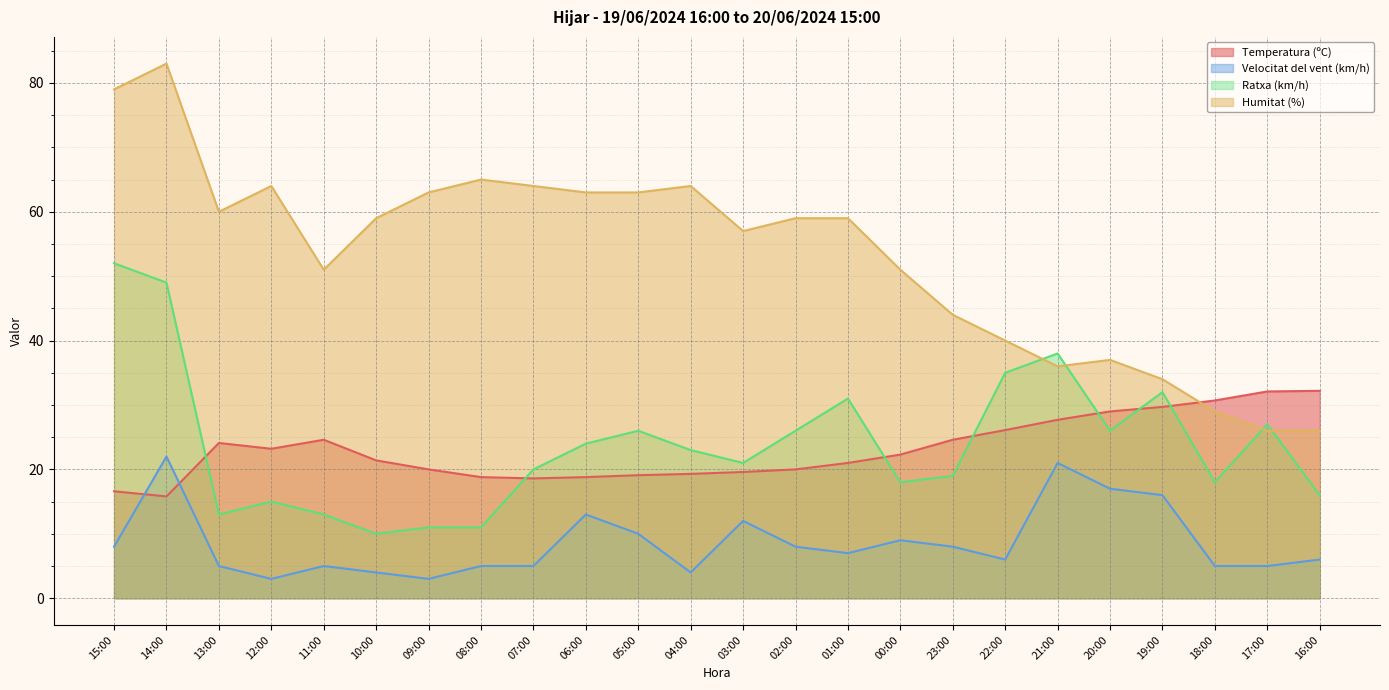

What is the total value across all series at 09:00?

97.0